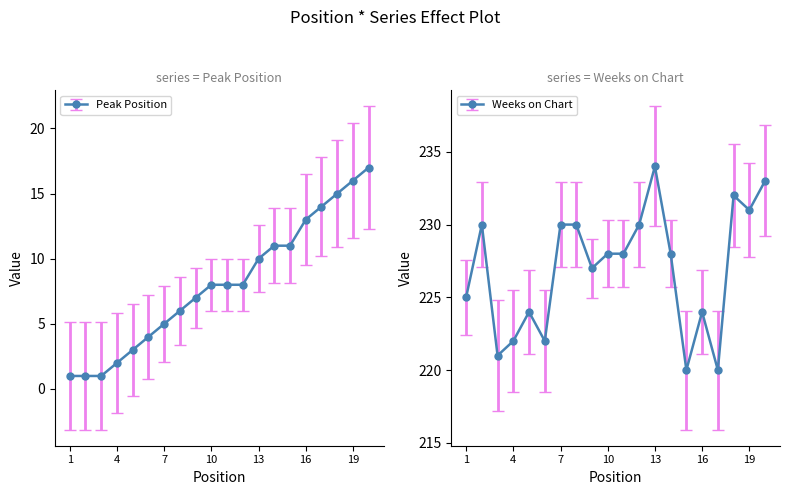

Reading left to right, transcribe all the data shown in this chart.

Peak Position: 1	1	1	2	3	4	5	6	7	8	8	8	10	11	11	13	14	15	16	17
Weeks on Chart: 225	230	221	222	224	222	230	230	227	228	228	230	234	228	220	224	220	232	231	233